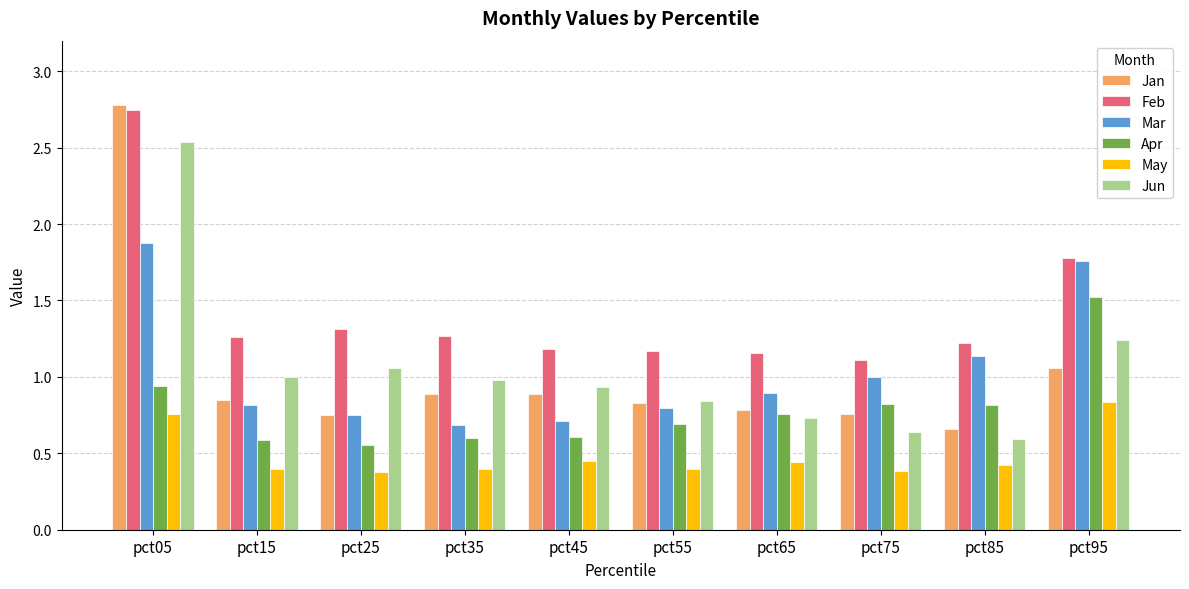

What is the sum of the Feb values at pct55 and pct05?

3.9